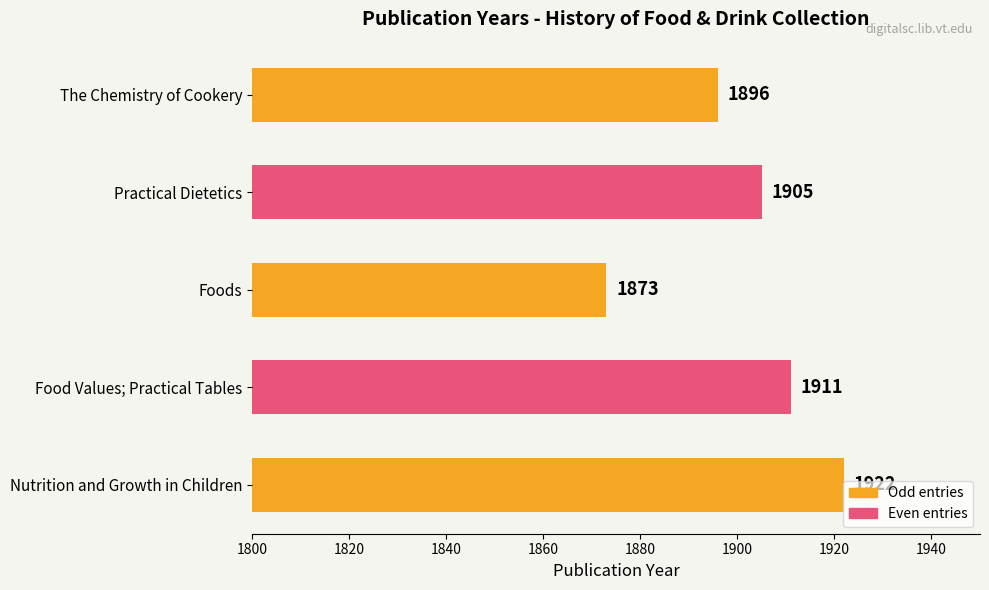

What is the ratio of the value at The Chemistry of Cookery to the value at Practical Dietetics?

1.0